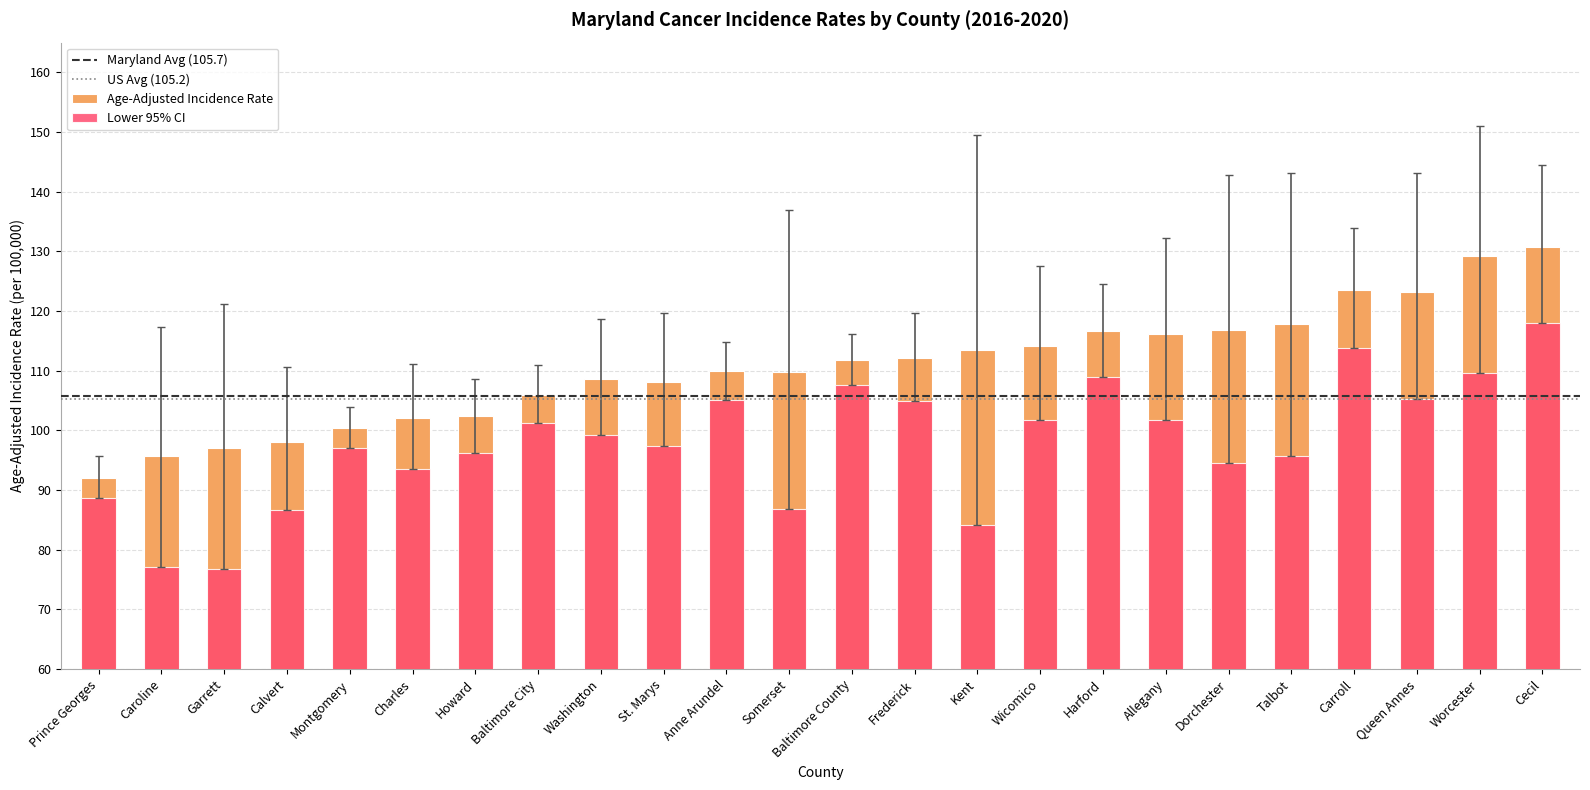

What value does the Upper 95% CI series have at Calvert?

110.6